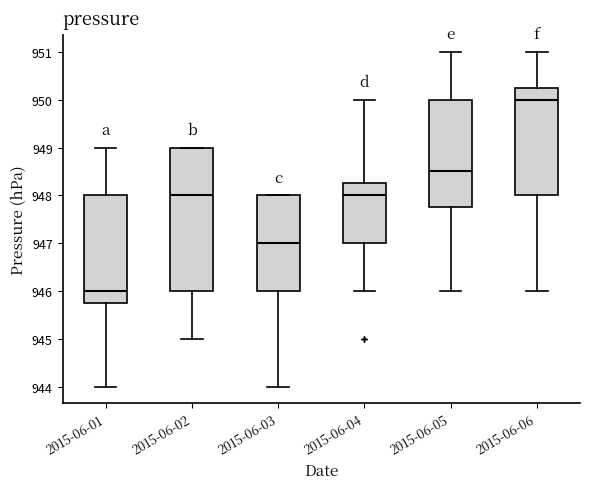

Reading left to right, transcribe this box plot: for each box, give where its median line is, the range the box spans, and where its two whiskers end, as read against the y-axis. The values are not printed on the chart, so give them approximately, as read against the axis.

2015-06-01: median 946.0, box 945.8 to 948.0, whiskers 944.0 to 949.0
2015-06-02: median 948.0, box 946.0 to 949.0, whiskers 945.0 to 949.0
2015-06-03: median 947.0, box 946.0 to 948.0, whiskers 944.0 to 948.0
2015-06-04: median 948.0, box 947.0 to 948.3, whiskers 946.0 to 950.0
2015-06-05: median 948.5, box 947.8 to 950.0, whiskers 946.0 to 951.0
2015-06-06: median 950.0, box 948.0 to 950.3, whiskers 946.0 to 951.0